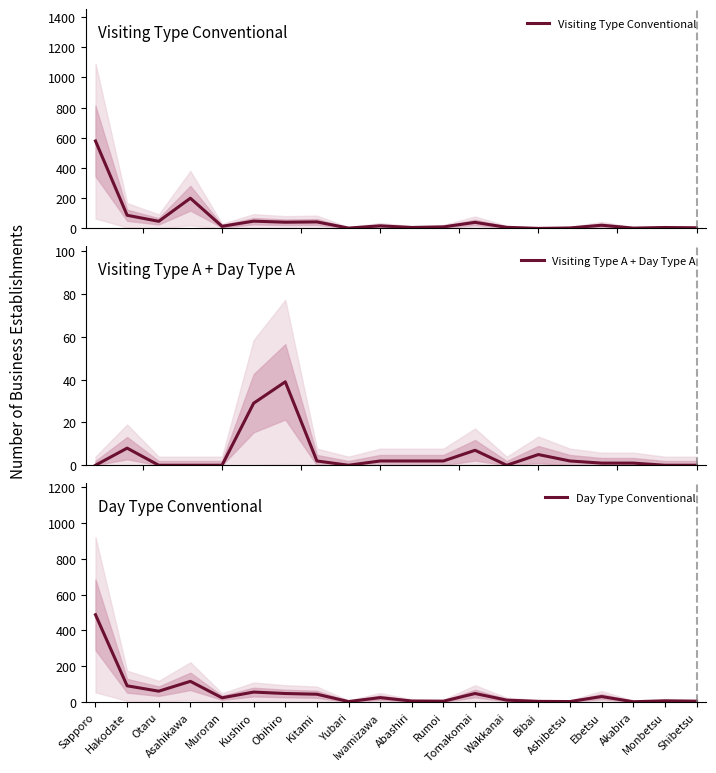

Which category has the lowest value in the Visiting Type Conventional series?

Bibai